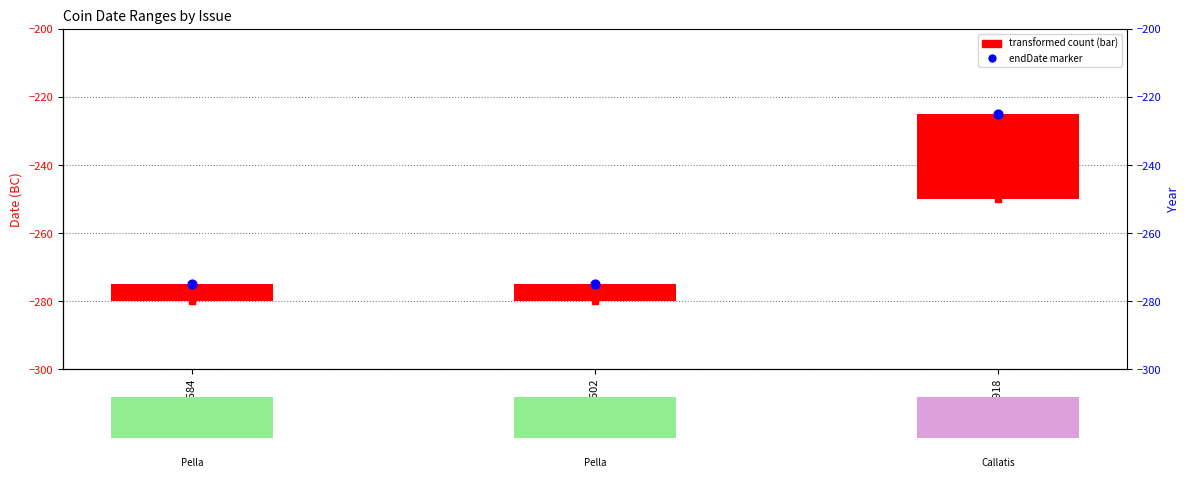

Which series has the widest spread of Y values?

endDate